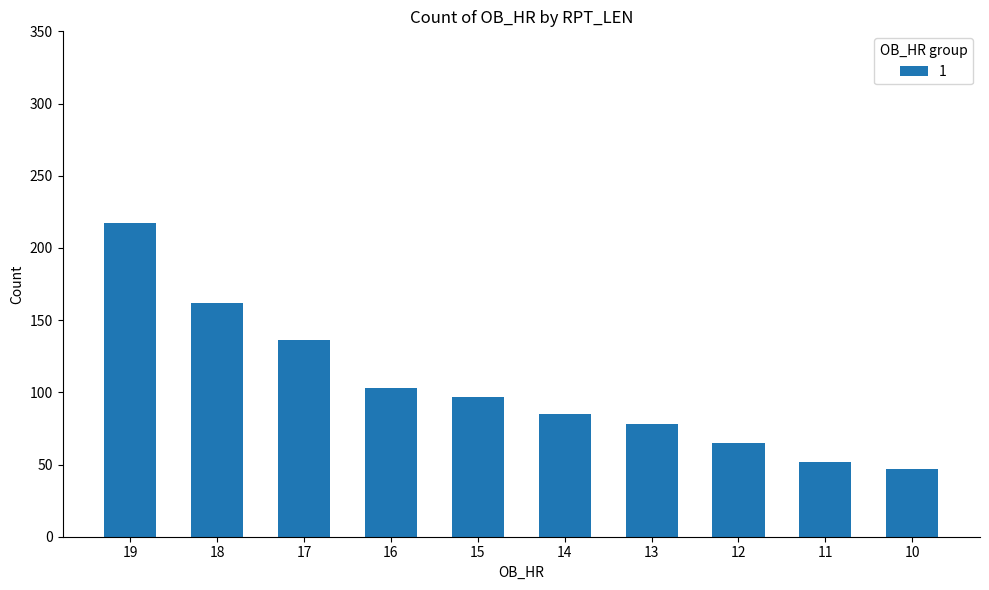

Between 11 and 10, which is larger?

11